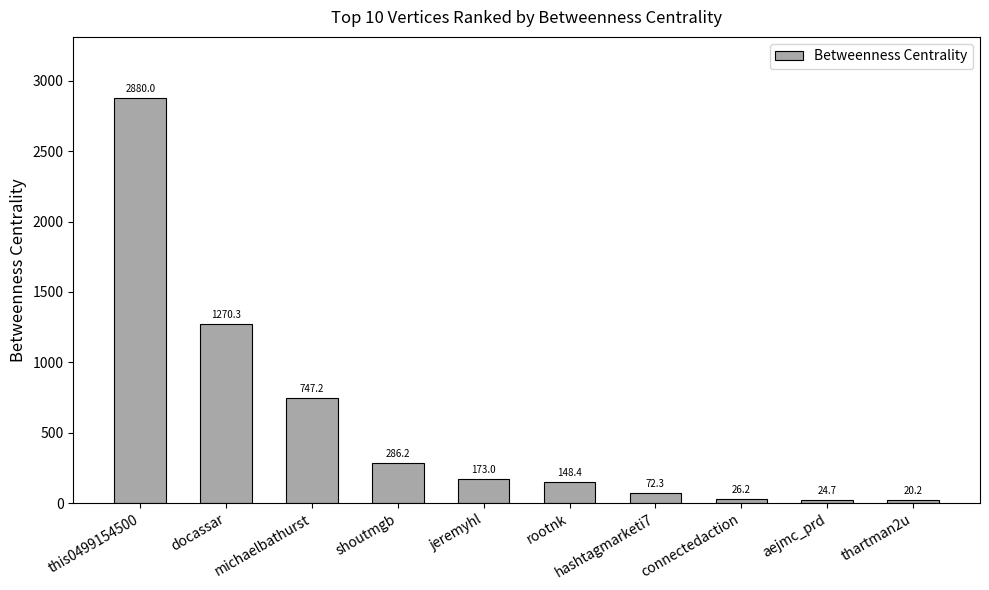

The chart shows a value of 26.2 at connectedaction. True or false?

True